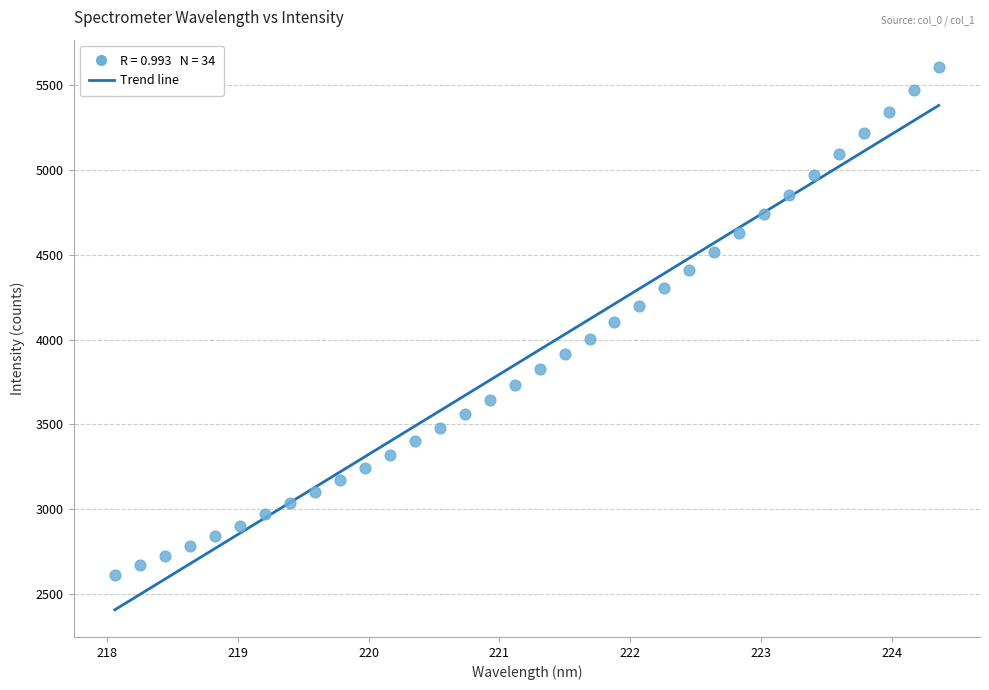

What is the range of Y values (max minus min)?

2997.5